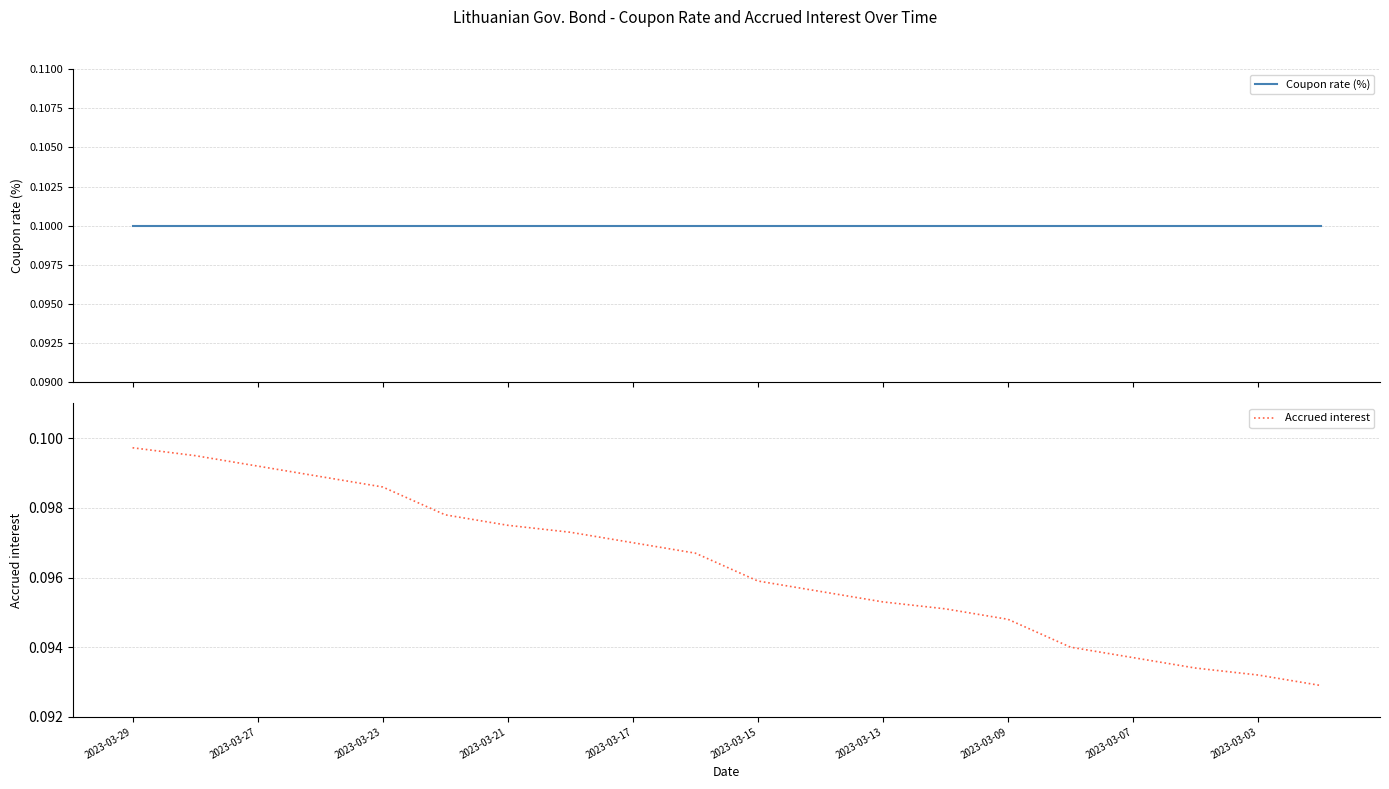

True or false: Coupon rate (%) has more than 1 interior local peaks.

False